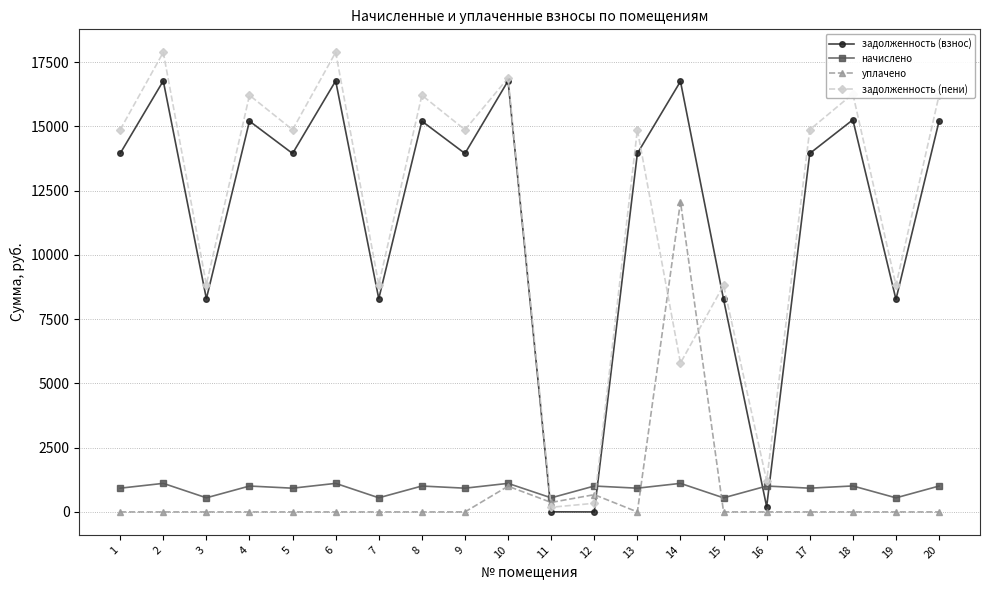

Is it true that задолженность (взнос) equals 2799.8 at 7?

False